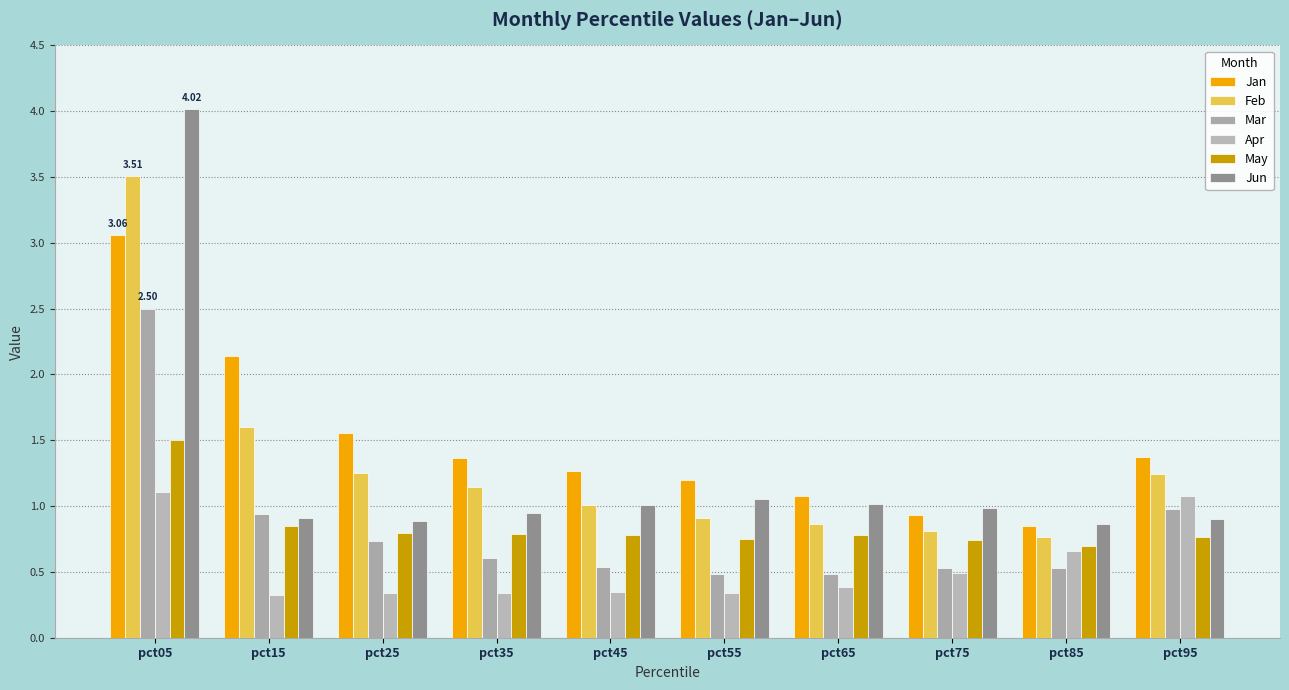

Reading left to right, transcribe all the data shown in this chart.

Jan: 3.1	2.1	1.6	1.4	1.3	1.2	1.1	0.9	0.8	1.4
Feb: 3.5	1.6	1.3	1.1	1.0	0.9	0.9	0.8	0.8	1.2
Mar: 2.5	0.9	0.7	0.6	0.5	0.5	0.5	0.5	0.5	1.0
Apr: 1.1	0.3	0.3	0.3	0.3	0.3	0.4	0.5	0.7	1.1
May: 1.5	0.8	0.8	0.8	0.8	0.8	0.8	0.7	0.7	0.8
Jun: 4.0	0.9	0.9	1.0	1.0	1.1	1.0	1.0	0.9	0.9